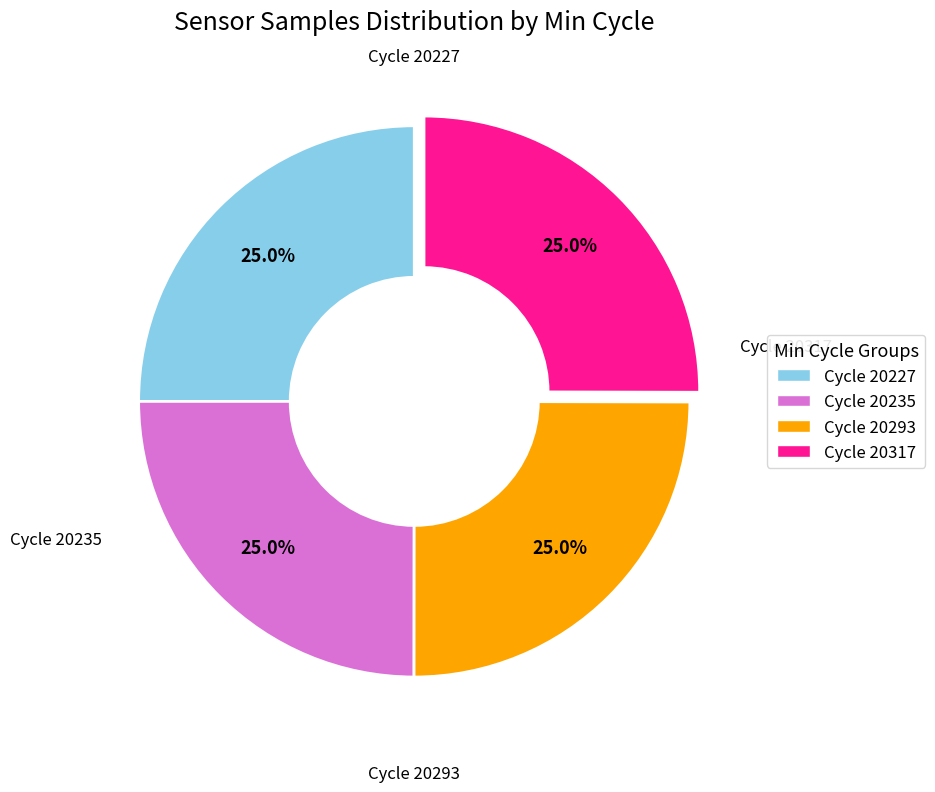

Does any single category account for the majority?

No